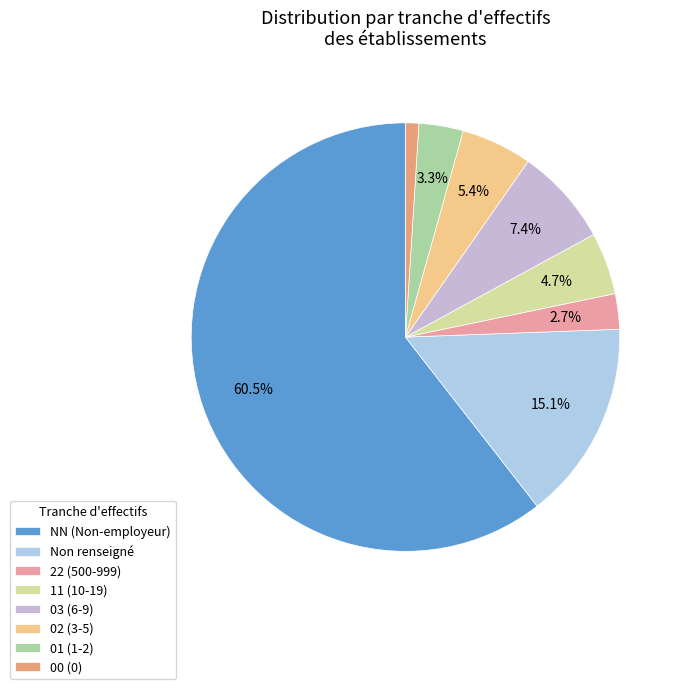

Which slice is the largest?

NN (Non-employeur)